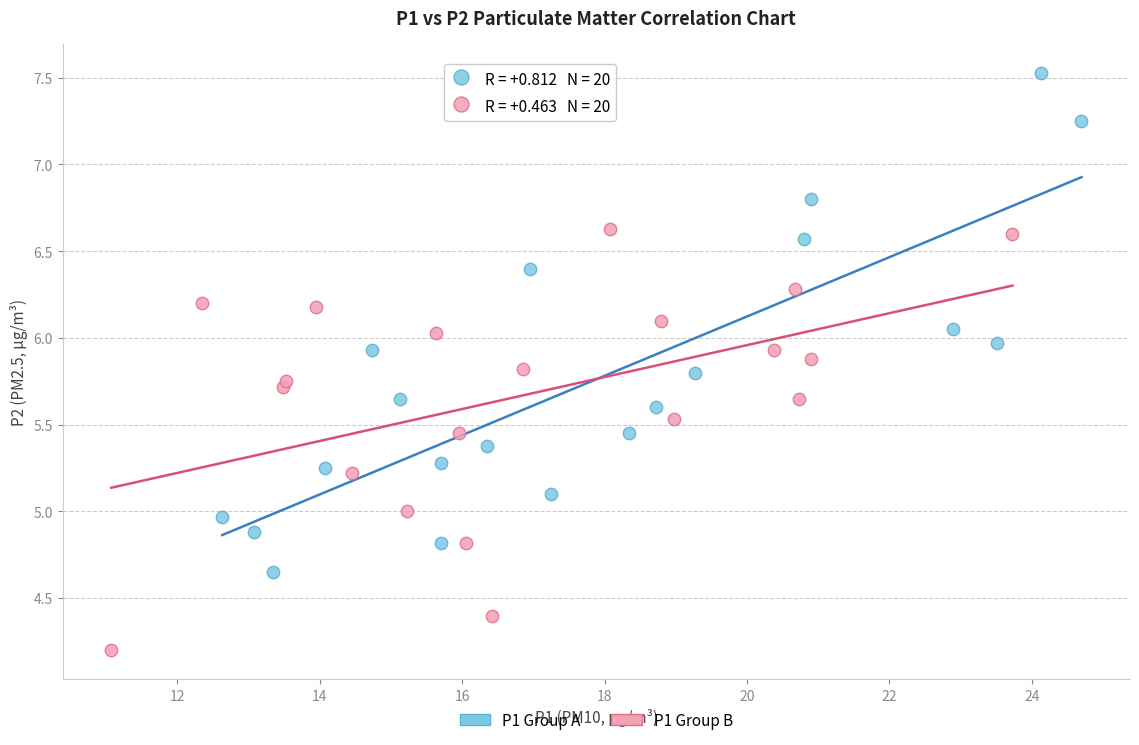

Which series reaches the maximum Y coordinate?

P1 Group A